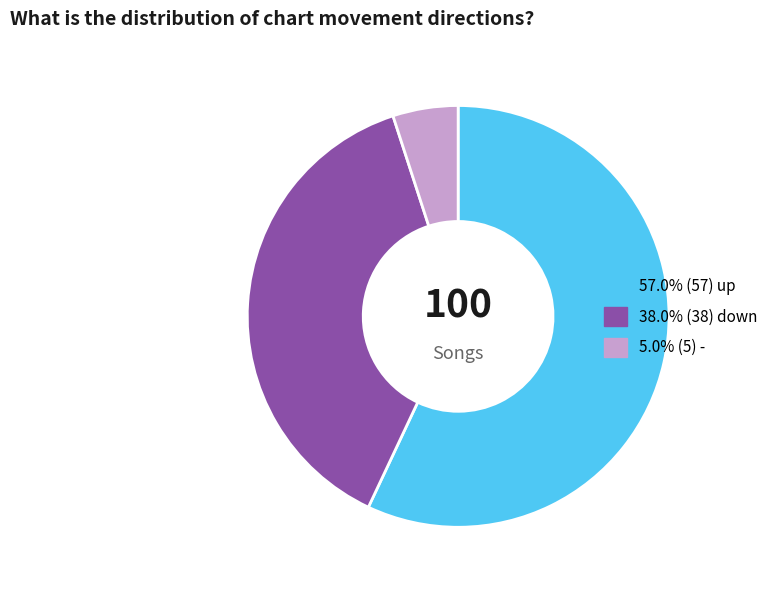

Is there a majority slice in this chart?

Yes